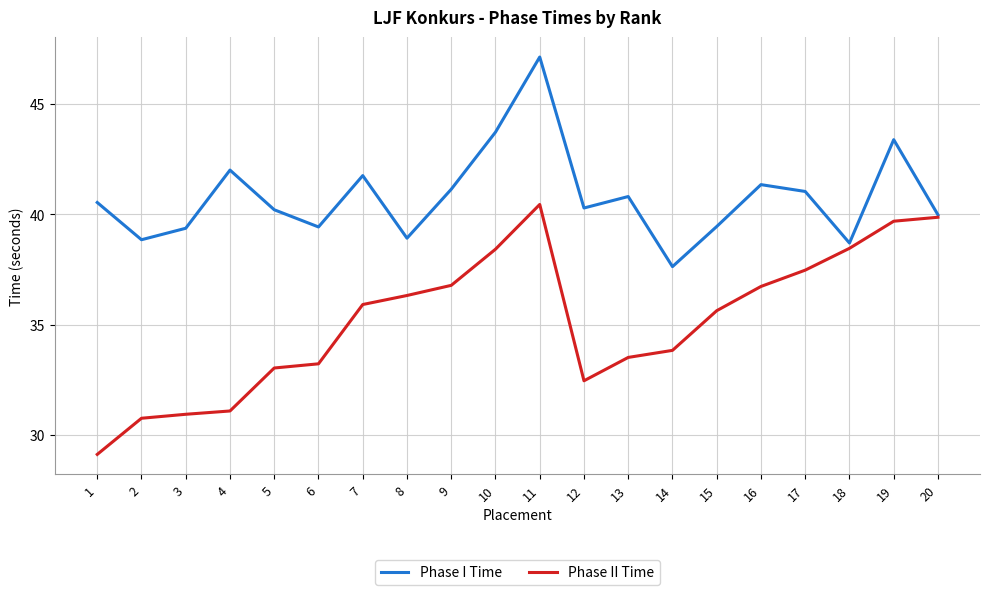

Which series has the largest total across all categories?

Phase I Time